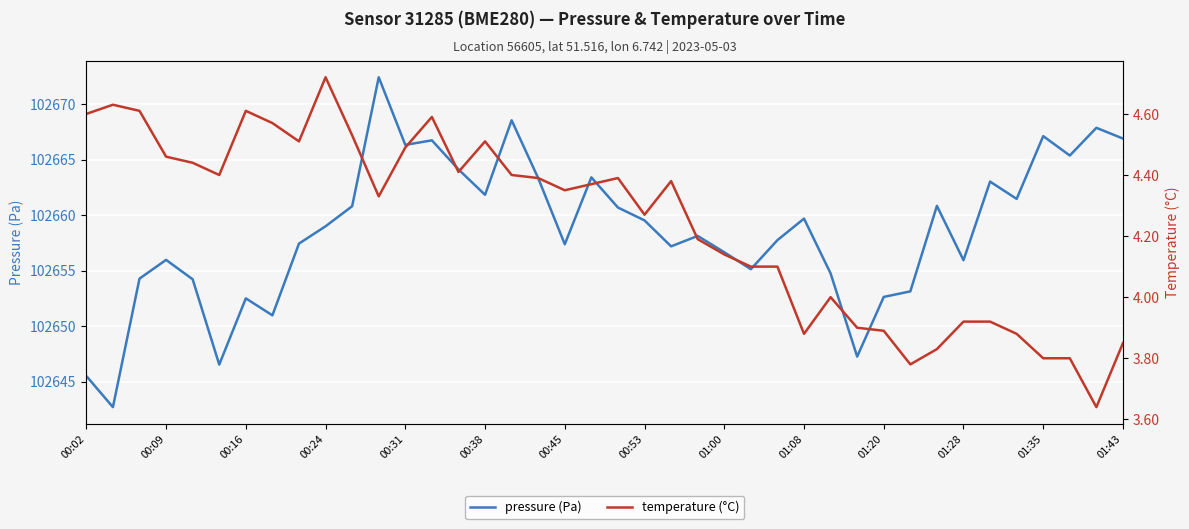

True or false: pressure (Pa) has a value of 178893.3 at 01:28.

False